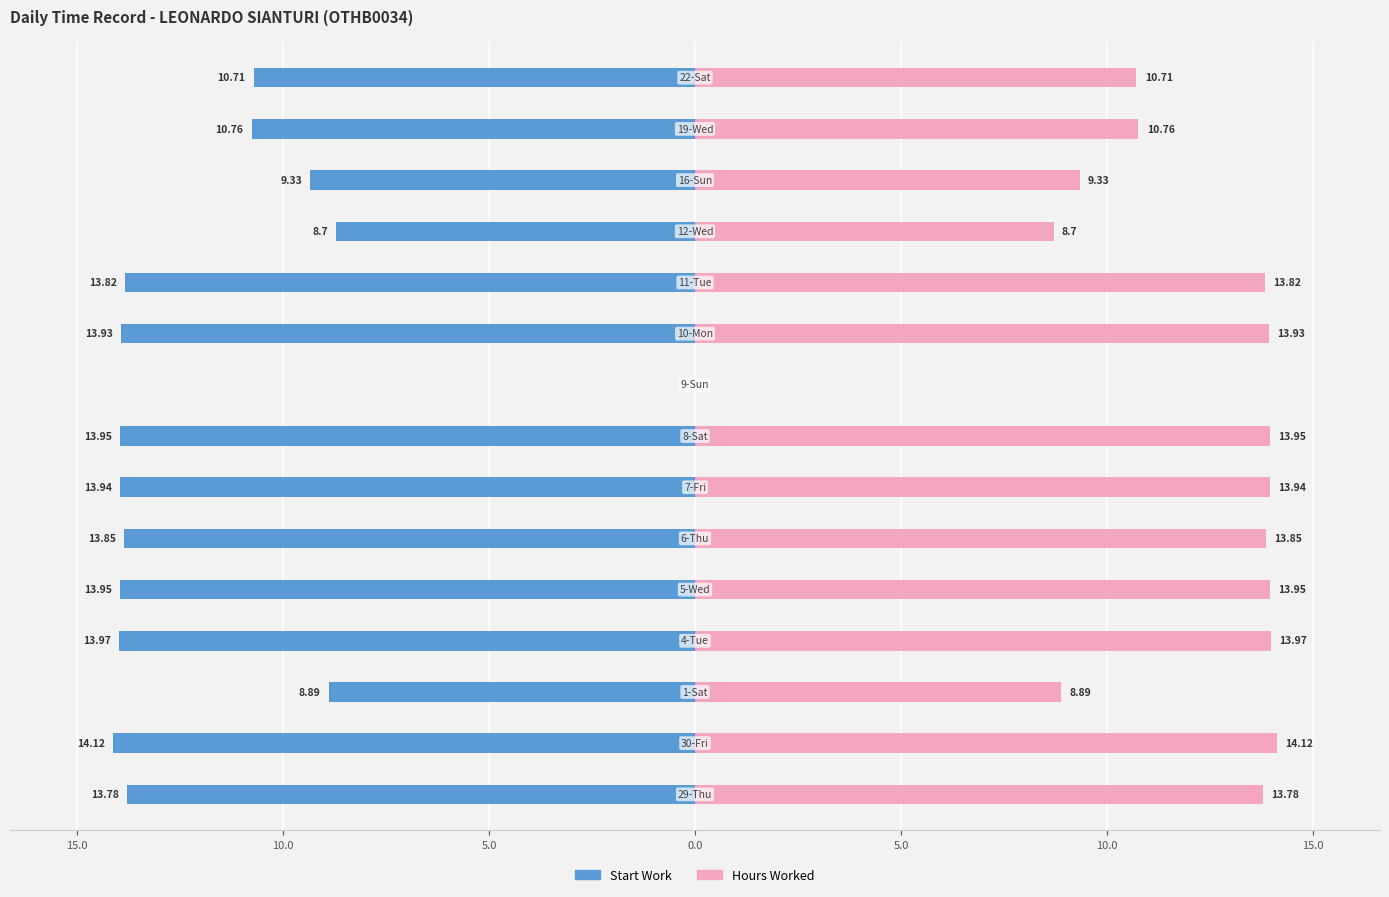

At how many categories does at least one series exceed 12?

9